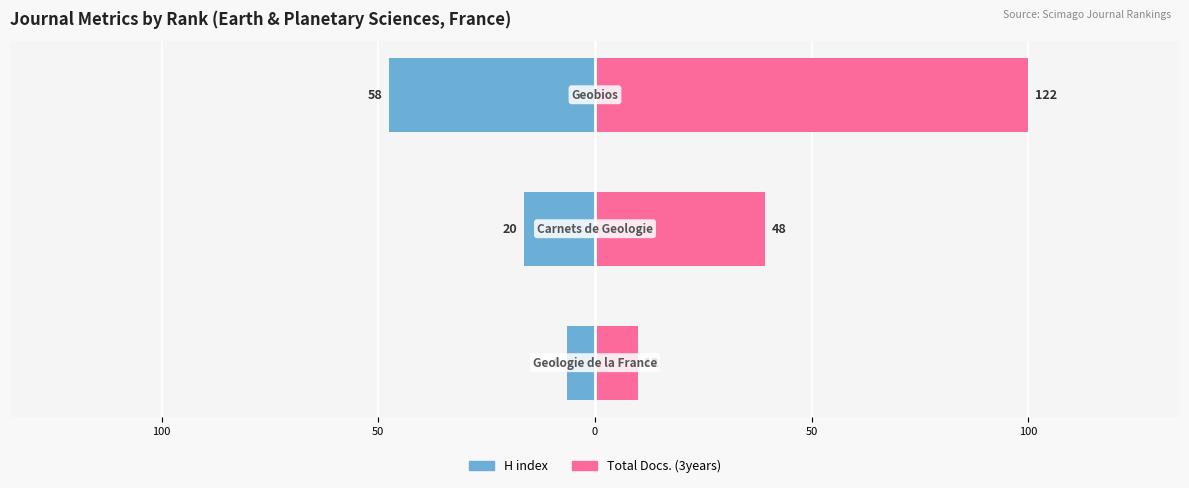

True or false: Total Docs. (3years) has a value of 33.0 at 50.

False